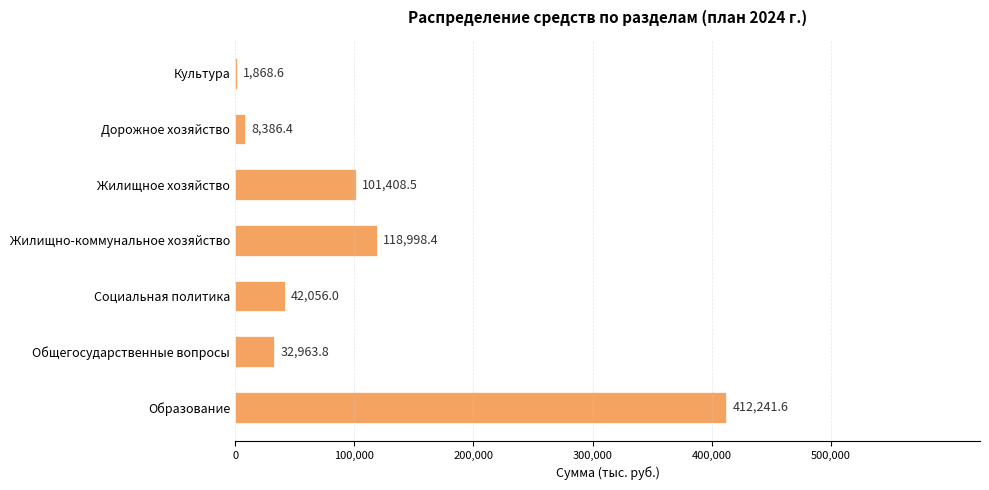

Where is the data nearest to the value 207055?

Жилищно-коммунальное хозяйство